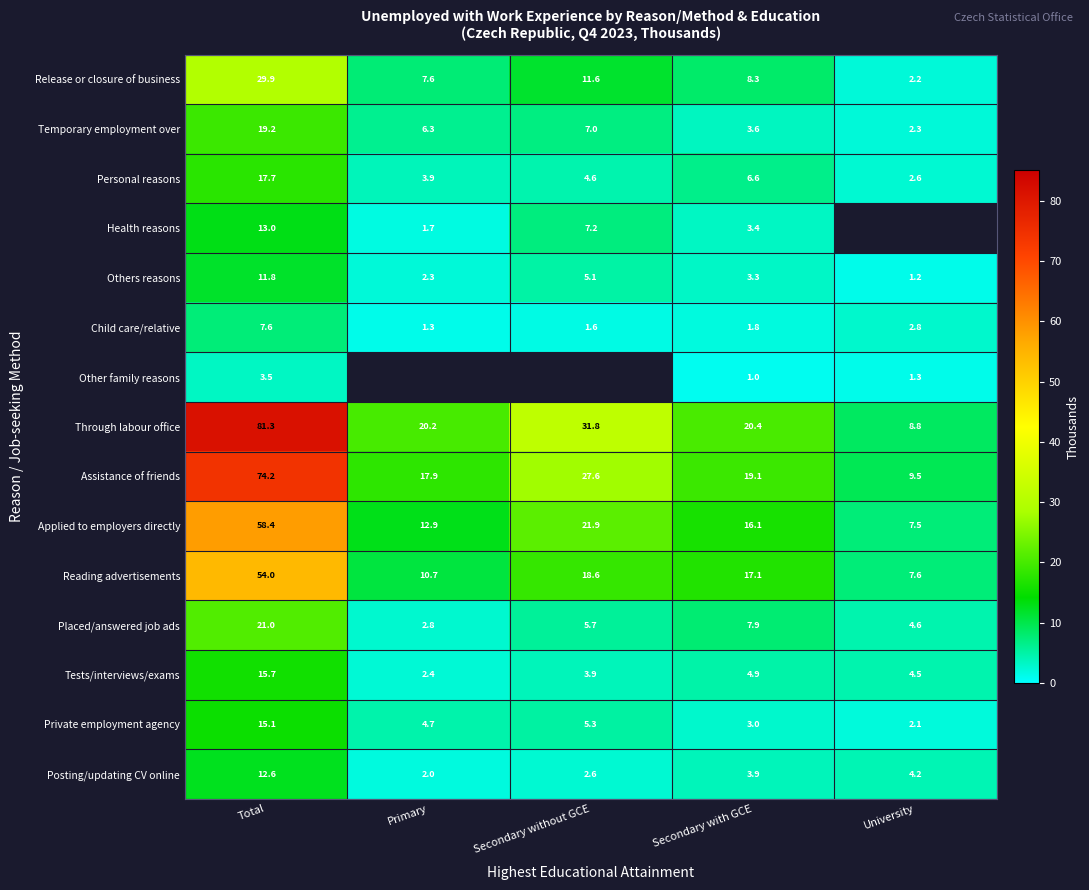

True or false: Tests/interviews/exams has a value of 1.3 at University.

False